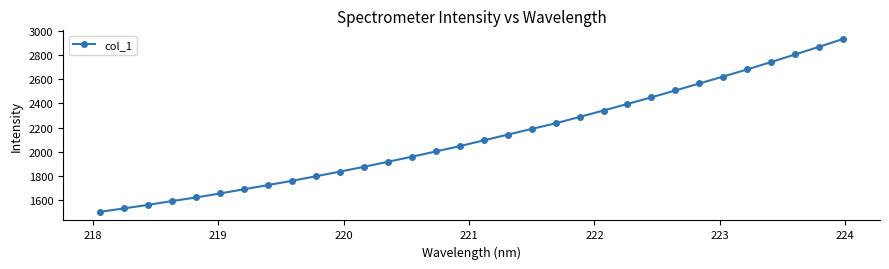

True or false: the data has more than 2 interior local peaks.

False